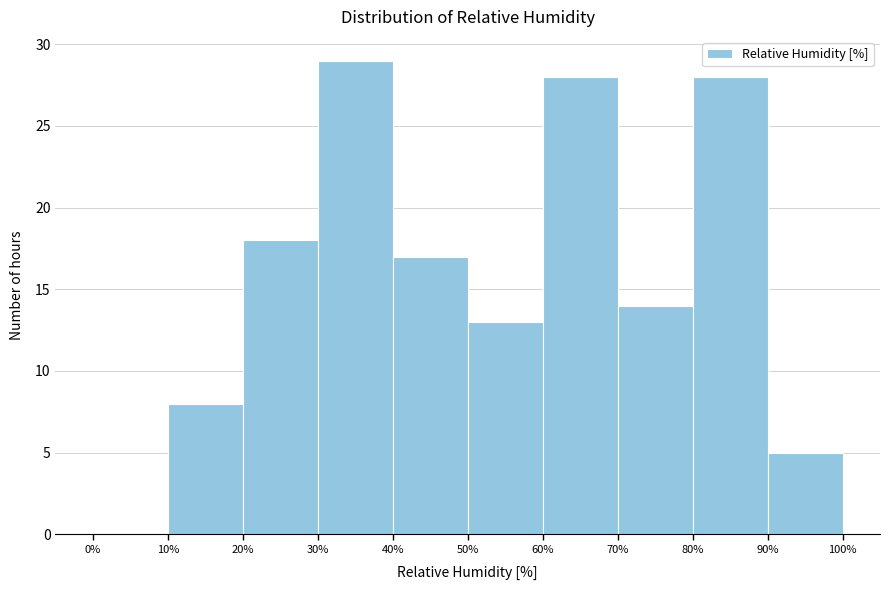

Reading left to right, list every bar in this chart as the range it spans on the x-axis followed by its height. The values are not printed on the chart, so give them approximately, as read against the axis.

0% to 10%: 0
10% to 20%: 8
20% to 30%: 18
30% to 40%: 29
40% to 50%: 17
50% to 60%: 13
60% to 70%: 28
70% to 80%: 14
80% to 90%: 28
90% to 100%: 5